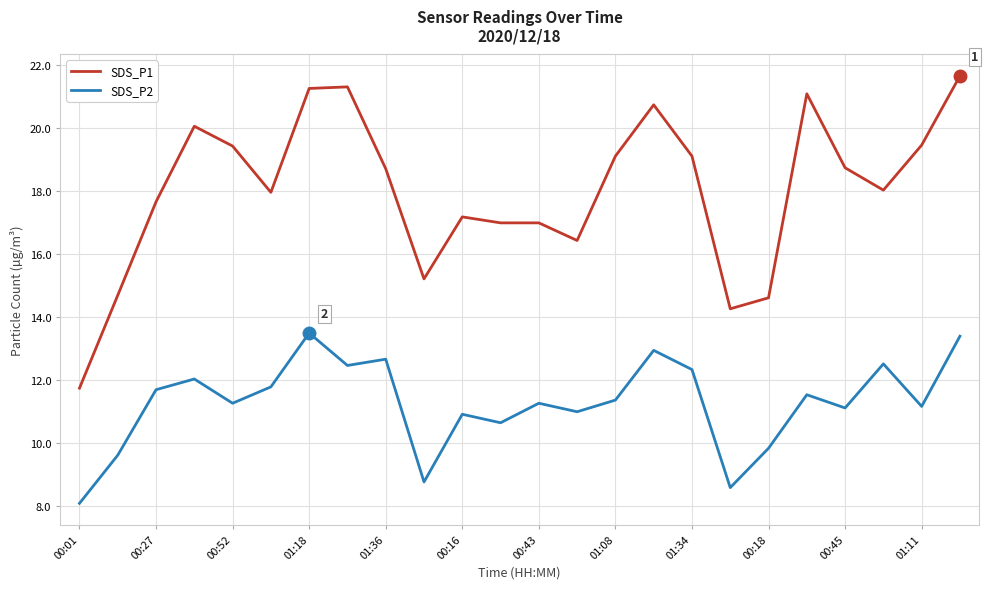

Which series has the largest range (max minus min)?

SDS_P1